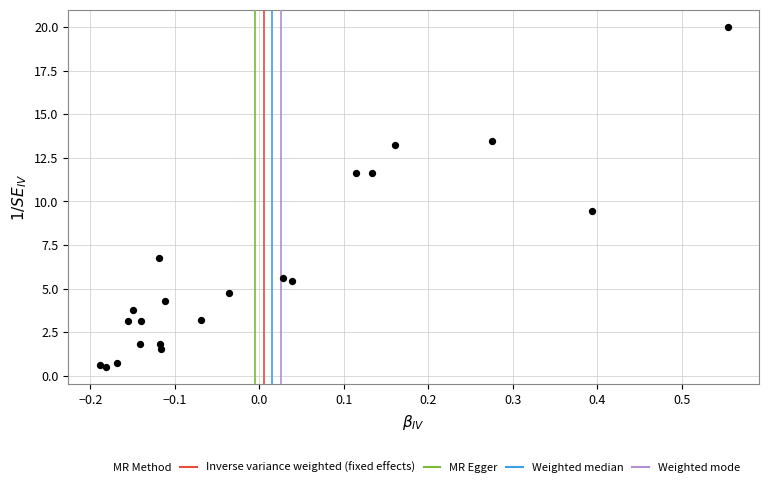

What Y value in the scatter plot is closest to 10?

9.4